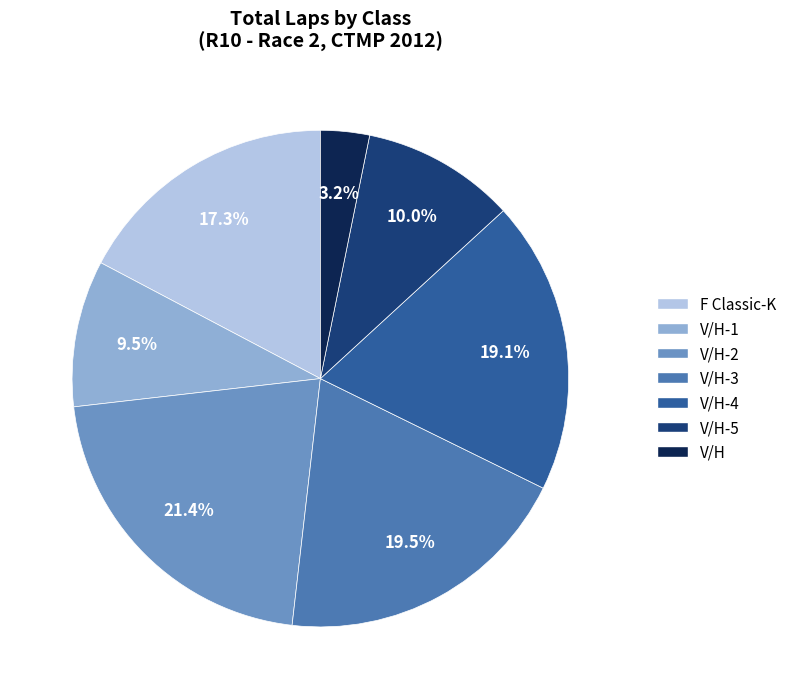

Is the sum of V/H-1 and V/H greater than half?

No